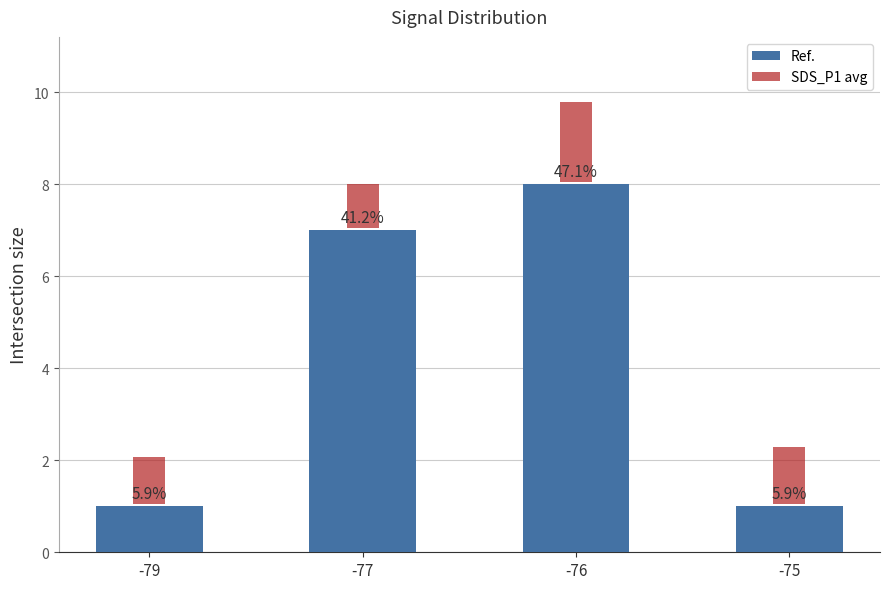

Which series changed the most between -79 and -75?

SDS_P1 avg